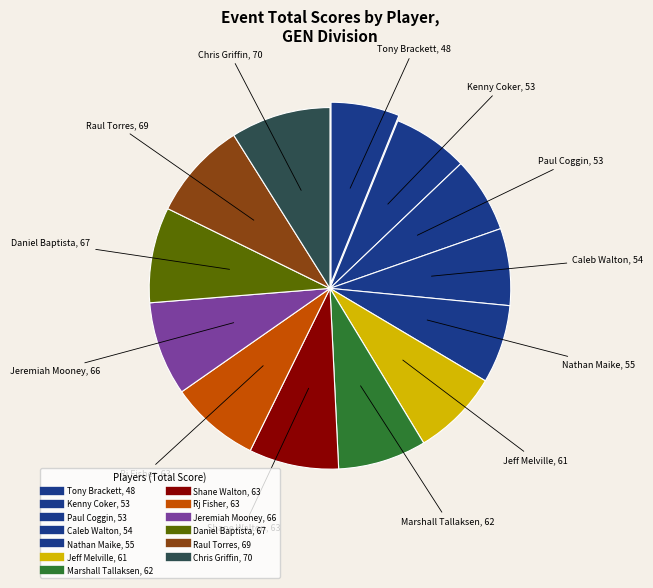

How many slices are in this pie chart?

13